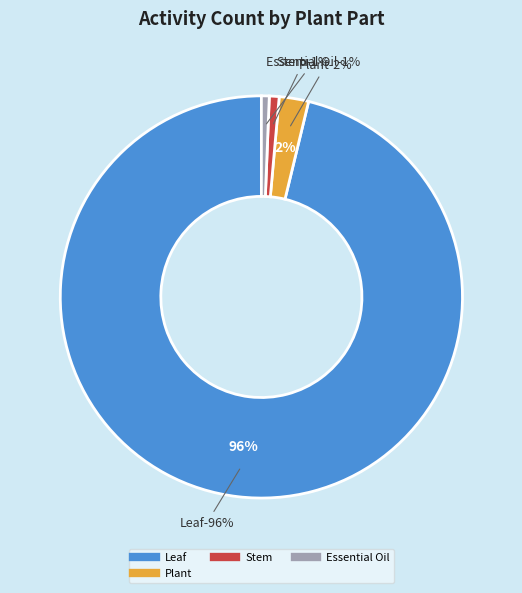

Which slice is the largest?

Leaf